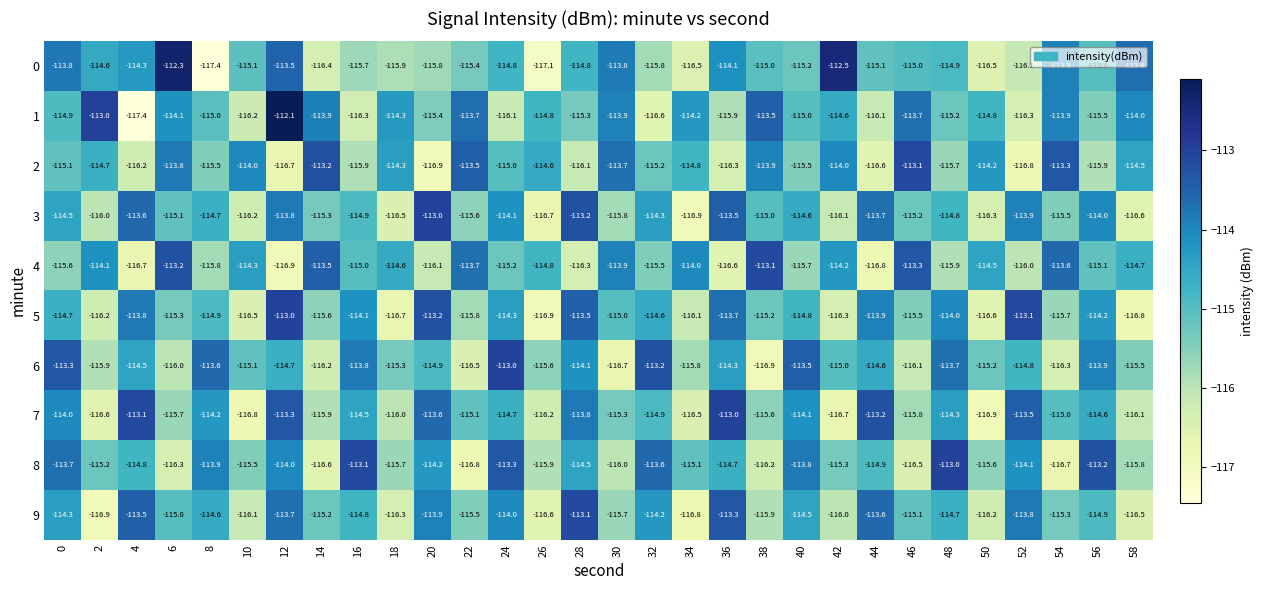

What value does the 0 series have at 50?

-116.5